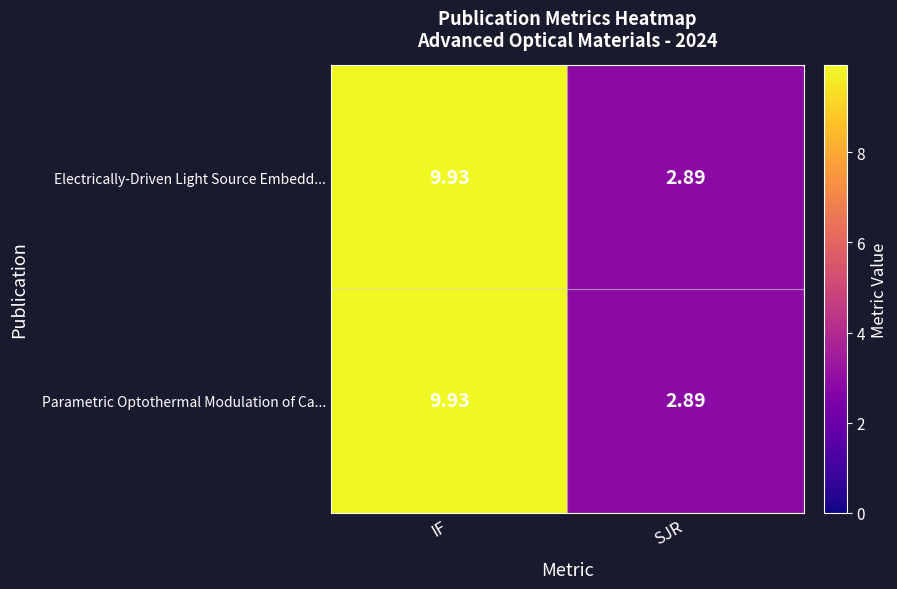

Where does the Electrically-Driven Light Source Embedd... series first go above 9?

IF